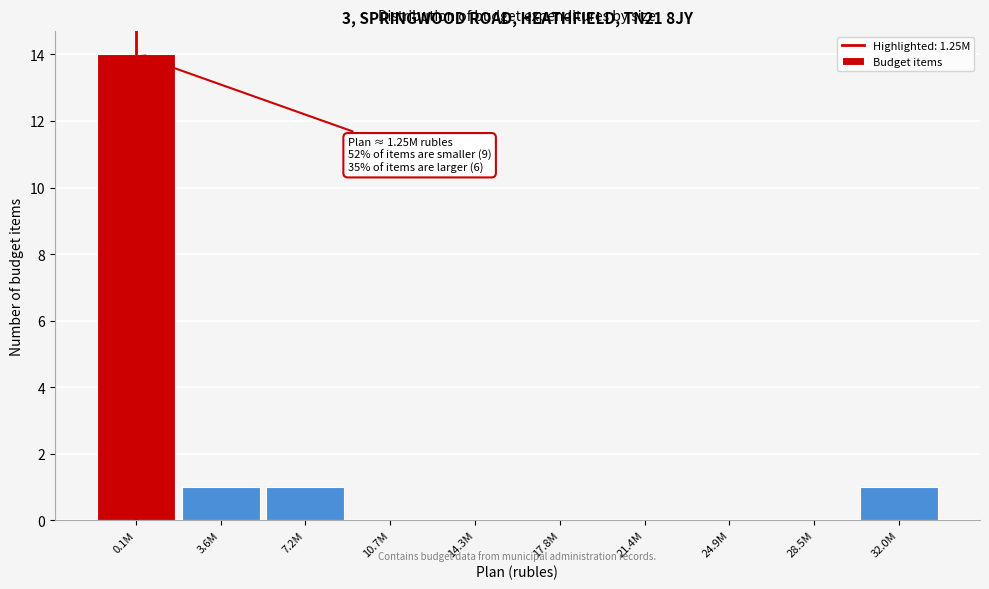

Reading left to right, what are all the values shown in this chart?

0.1M=14	3.6M=1	7.2M=1	10.7M=0	14.3M=0	17.8M=0	21.4M=0	24.9M=0	28.5M=0	32.0M=1